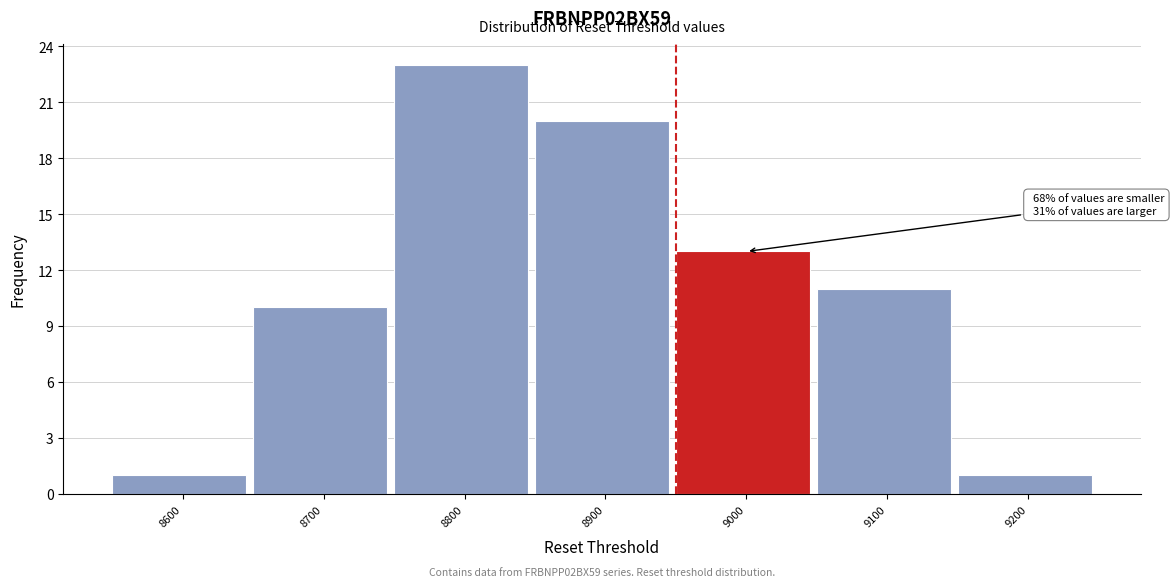

Reading left to right, what are all the values shown in this chart?

8600=1	8700=10	8800=23	8900=20	9000=13	9100=11	9200=1